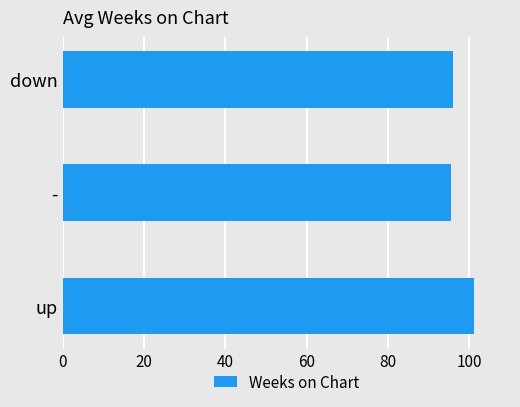

What is the difference between the maximum and minimum values?

5.6